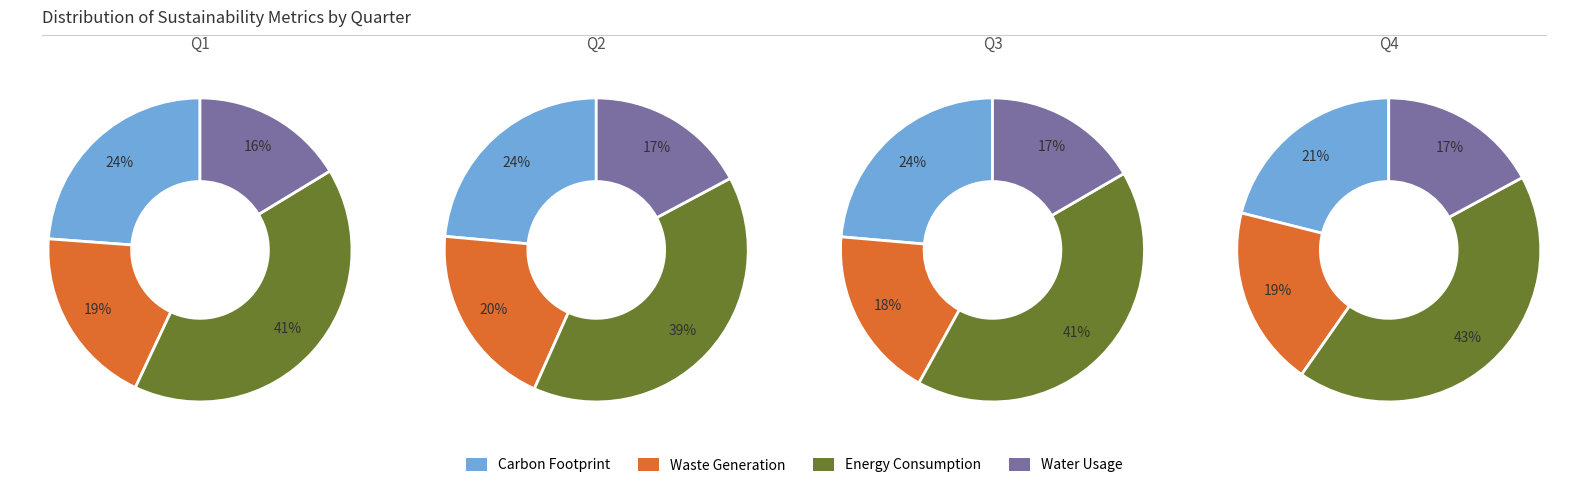

Does SDS_P2 account for over 50% of the chart?

No